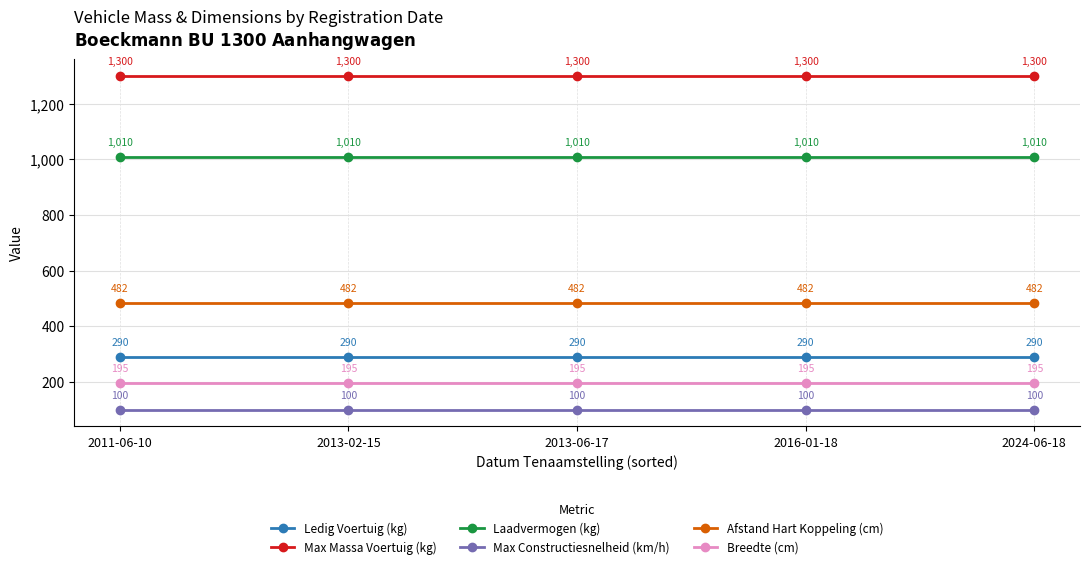

What is the highest value of the Ledig Voertuig (kg) series?

290